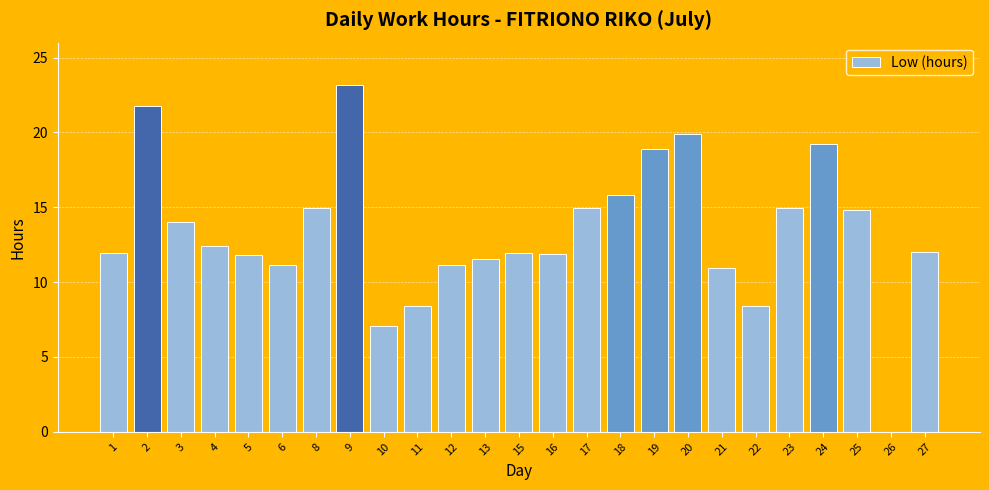

Does the chart contain stacked bars?

No